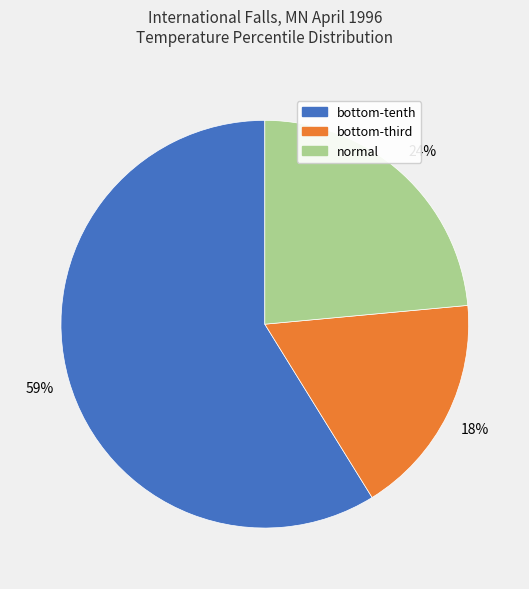

What is the smallest slice in the pie chart?

bottom-third